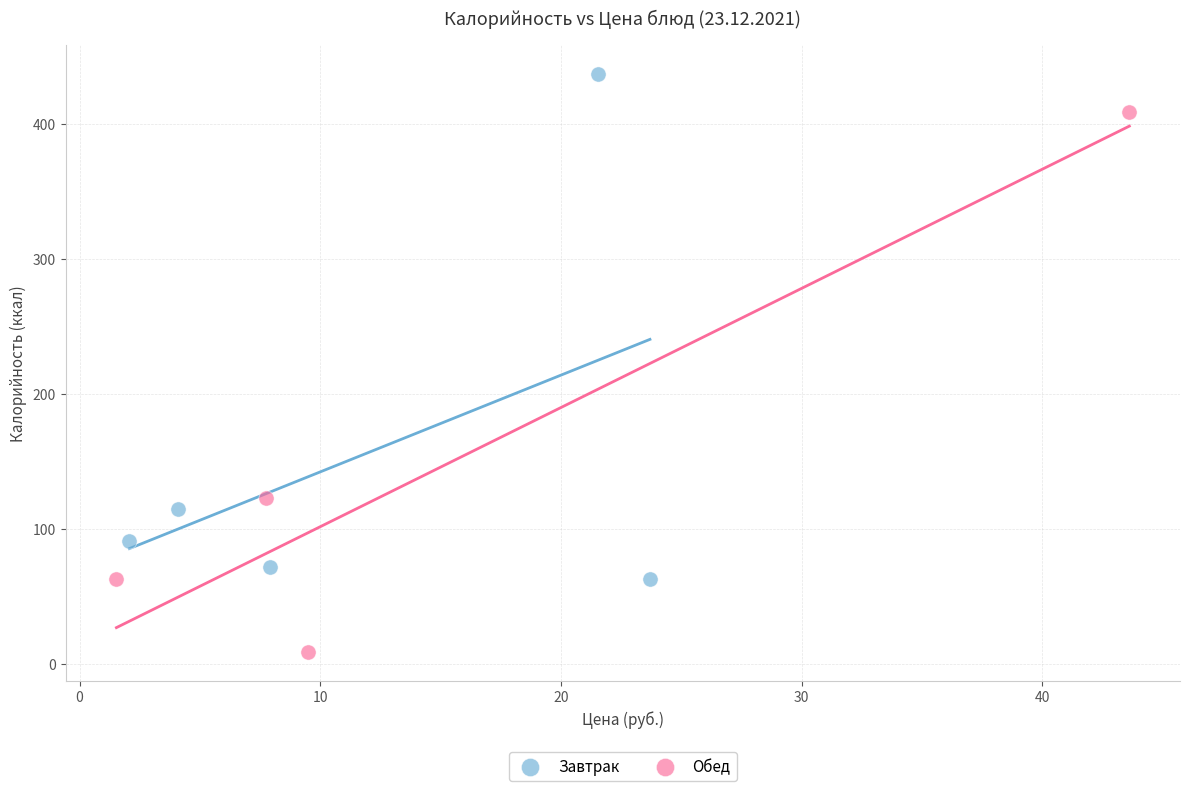

Which series has the widest spread of Y values?

Обед